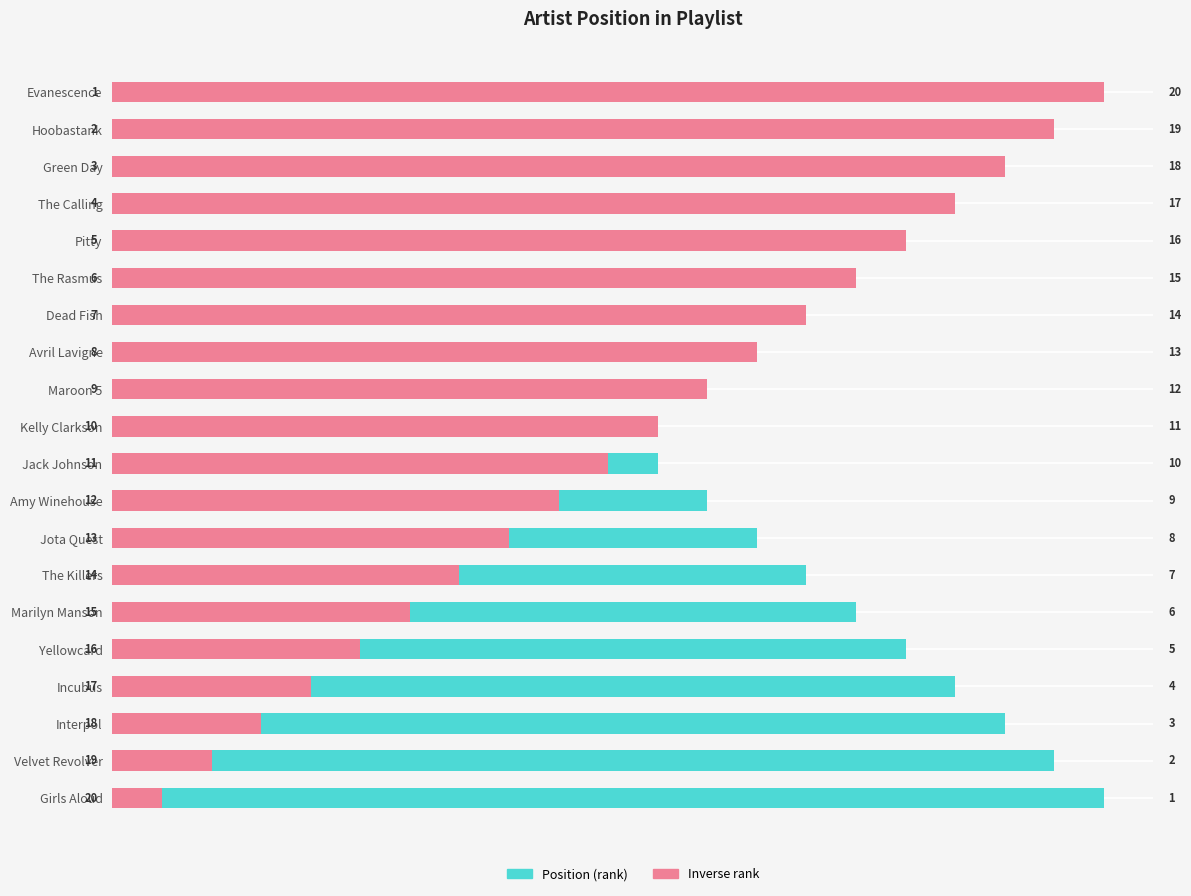

Where does the Position (rank) series first go above 11?

11